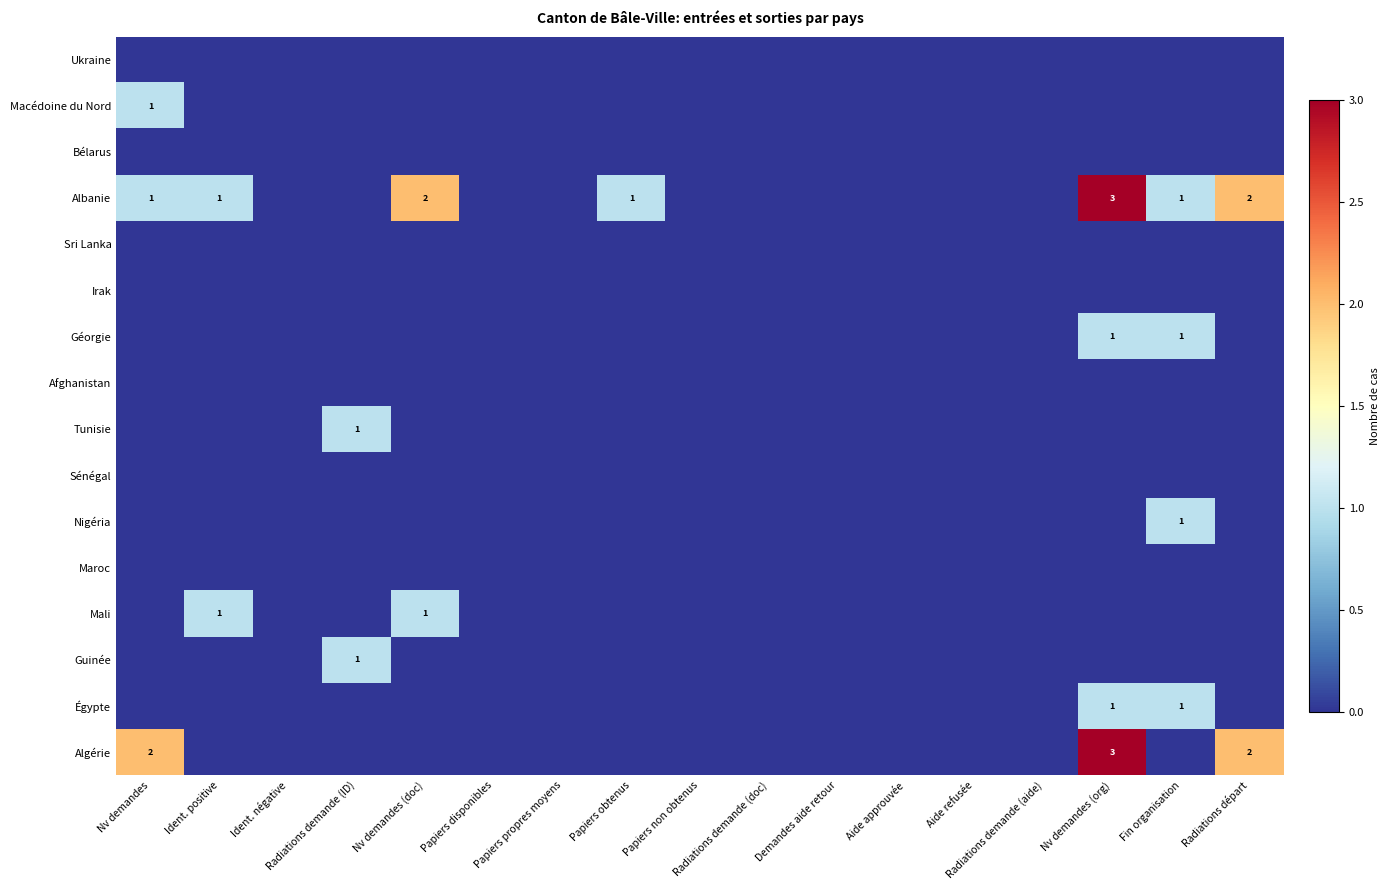

True or false: Nigéria has a value of 1 at Fin organisation.

True